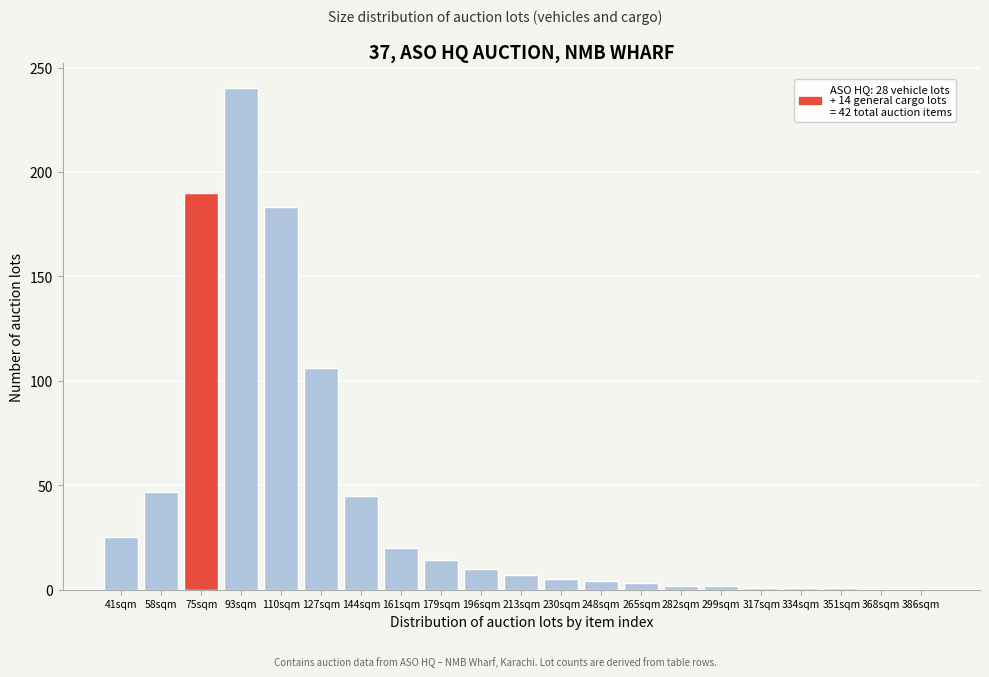

At which label is the value closest to 120?

127sqm